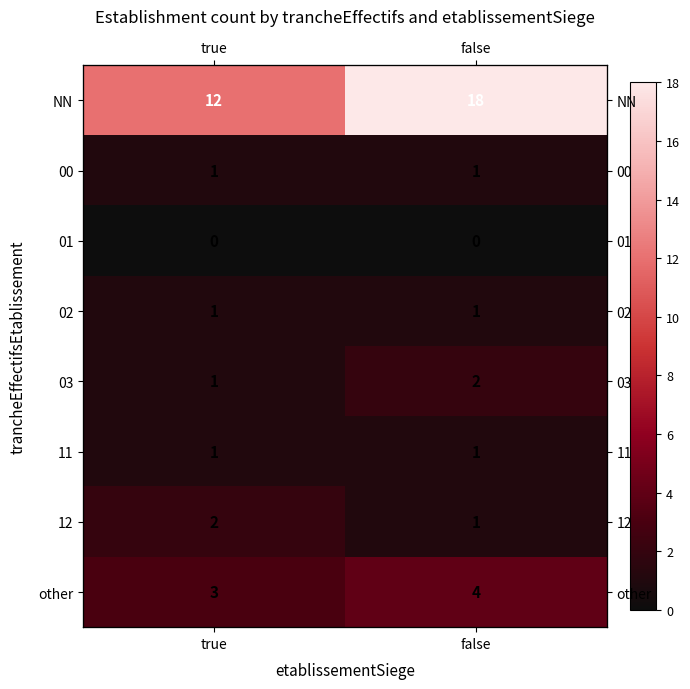

What is the total value across all series at false?

28